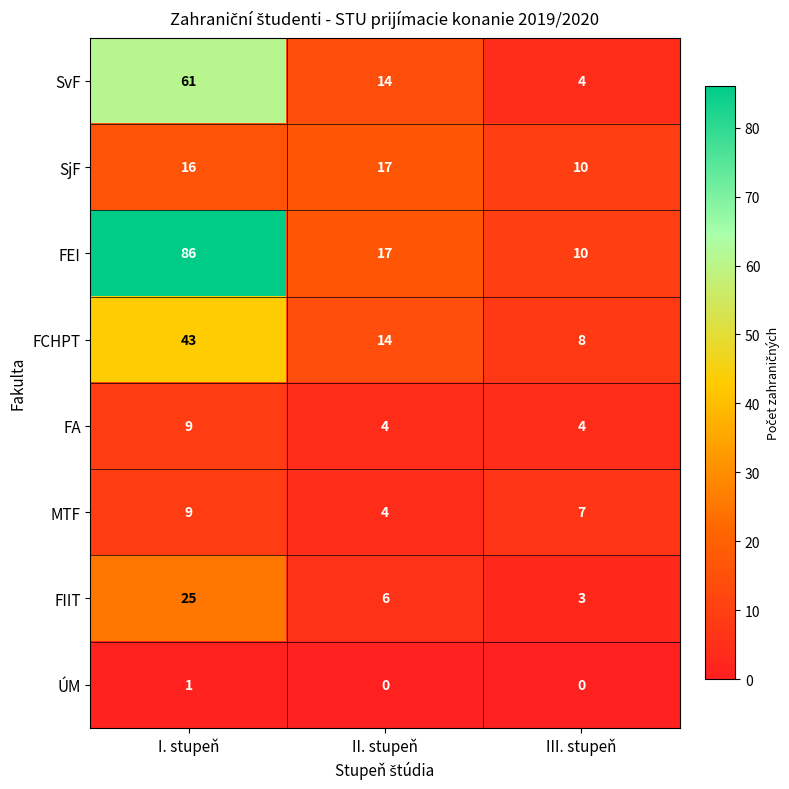

What is the sum of the SvF values at II. stupeň and III. stupeň?

18